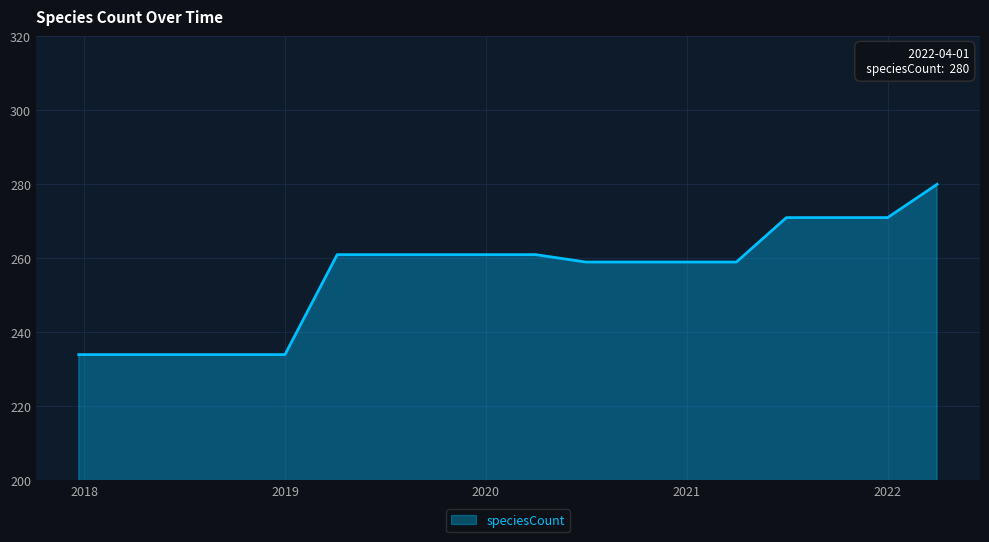

What is the smallest value displayed?

234